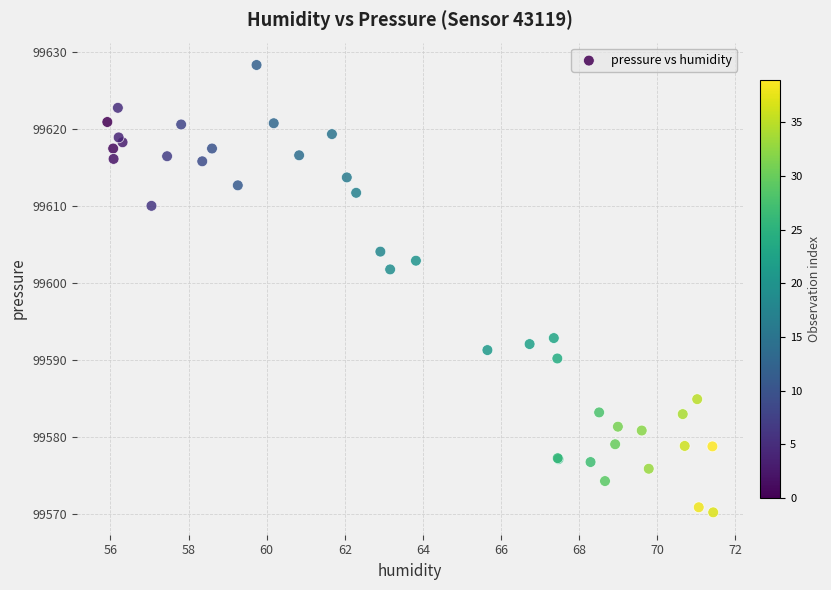

What Y value in the scatter plot is closest to 99599?

99601.8